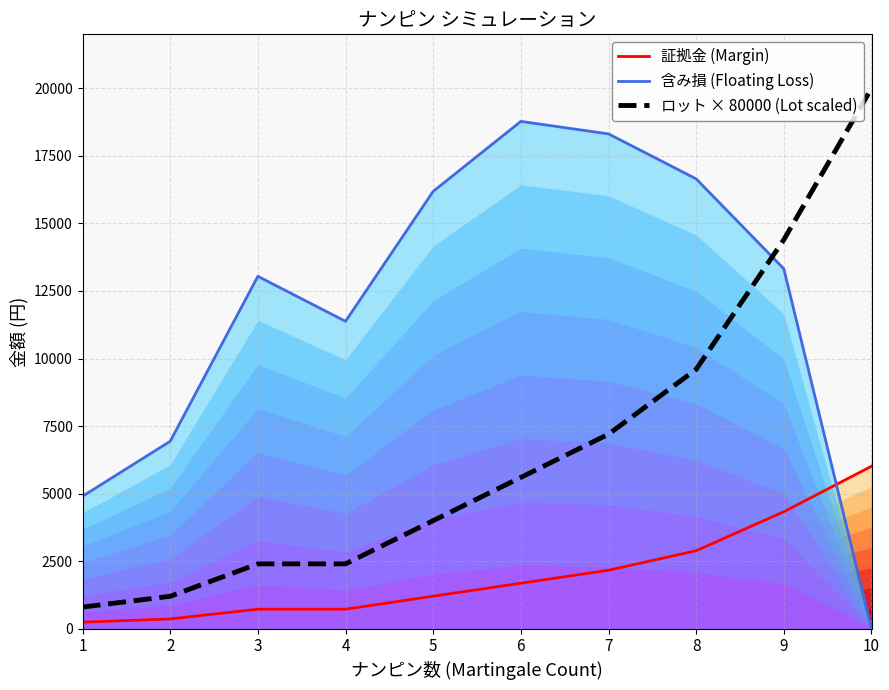

True or false: 証拠金 (Margin) and 含み損 (Floating Loss) cross at least once.

True